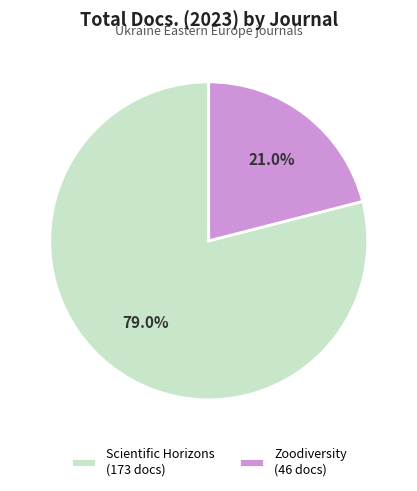

Which category has the biggest portion of the pie?

Scientific Horizons